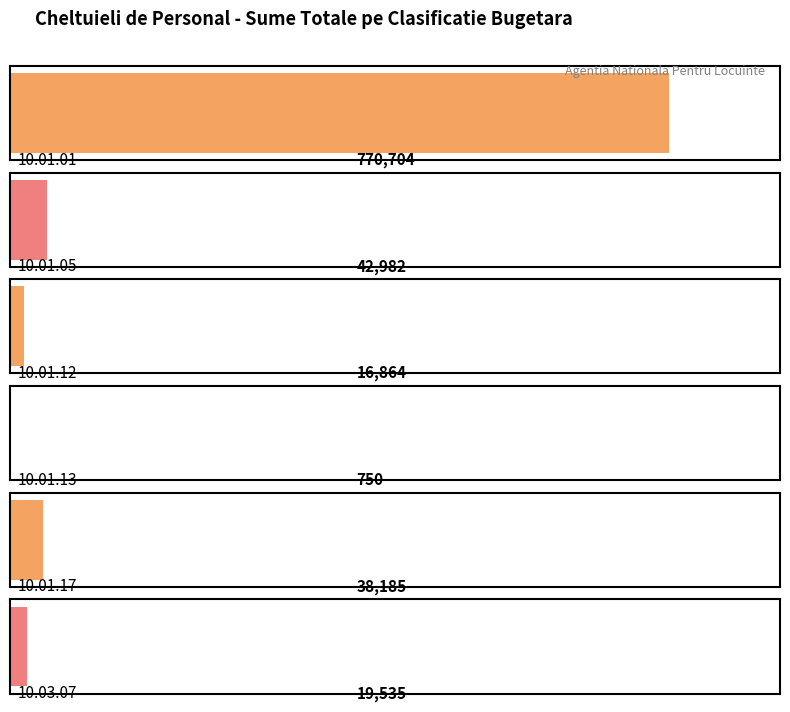

Reading left to right, list all the values displayed in this chart.

10.01.01=770704	10.01.05=42982	10.01.12=16864	10.01.13=750	10.01.17=38185	10.03.07=19535